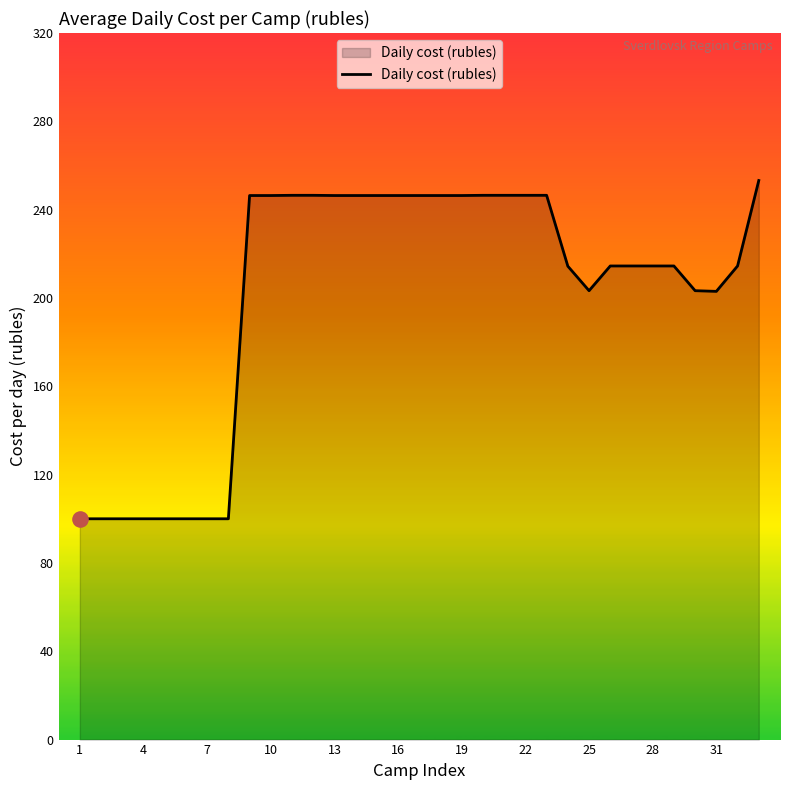

What is the difference between the maximum and minimum values?

153.2